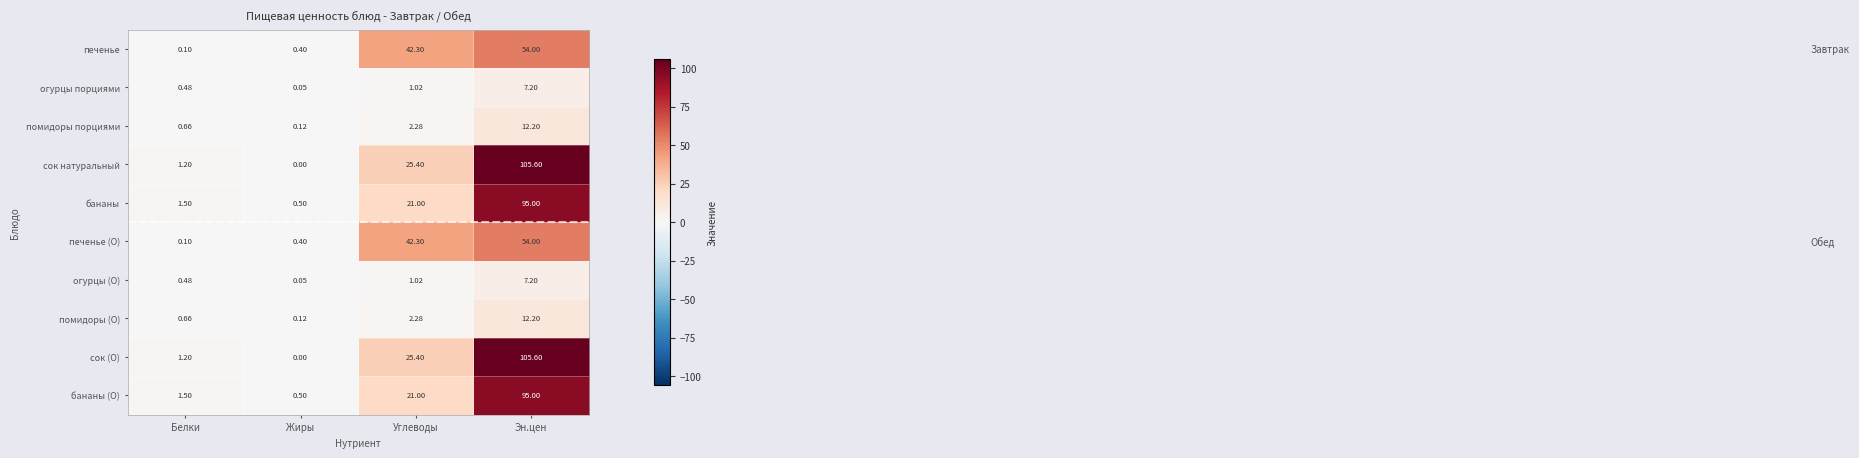

Where does the помидоры (О) series first go above 2?

Углеводы